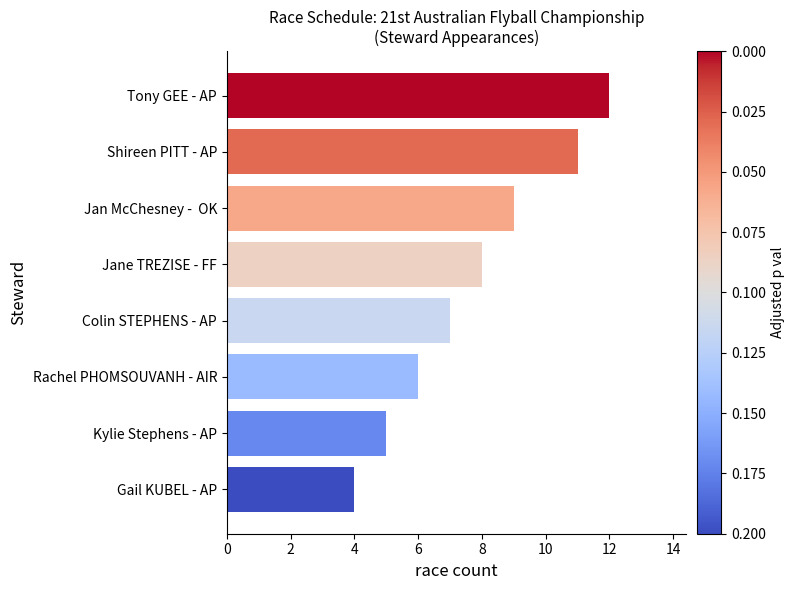

Rank the categories by value from highest to lowest.

Tony GEE - AP, Shireen PITT - AP, Jan McChesney -  OK, Jane TREZISE - FF, Colin STEPHENS - AP, Rachel PHOMSOUVANH - AIR, Kylie Stephens - AP, Gail KUBEL - AP